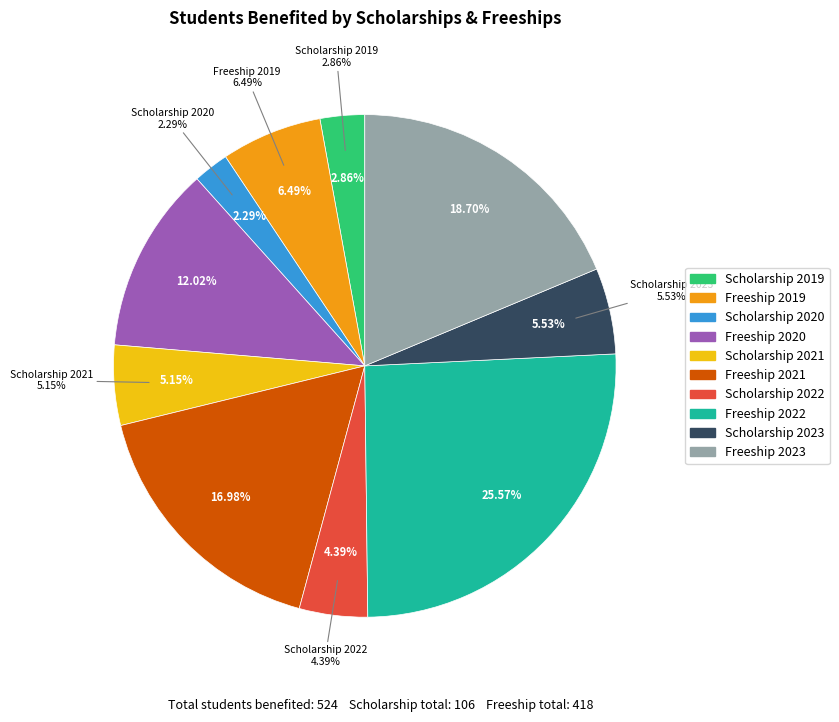

Is there a majority slice in this chart?

No